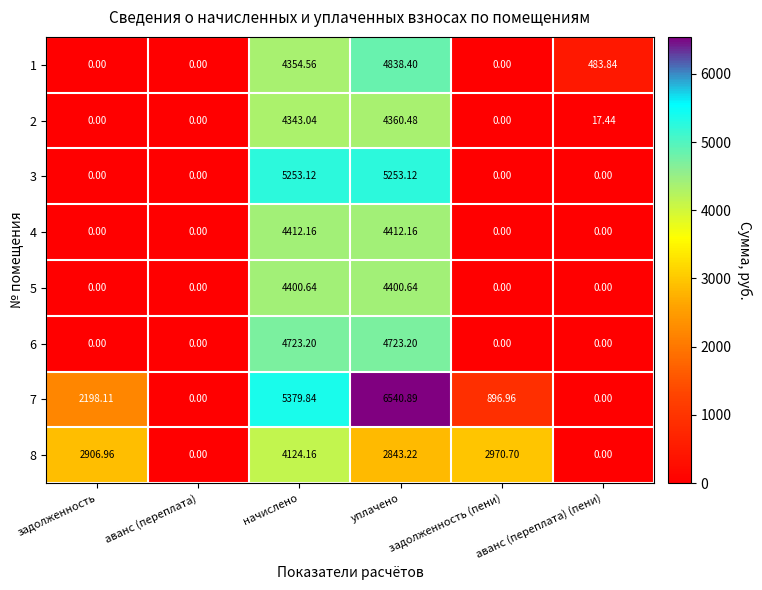

Which category has the highest value across all series?

уплачено